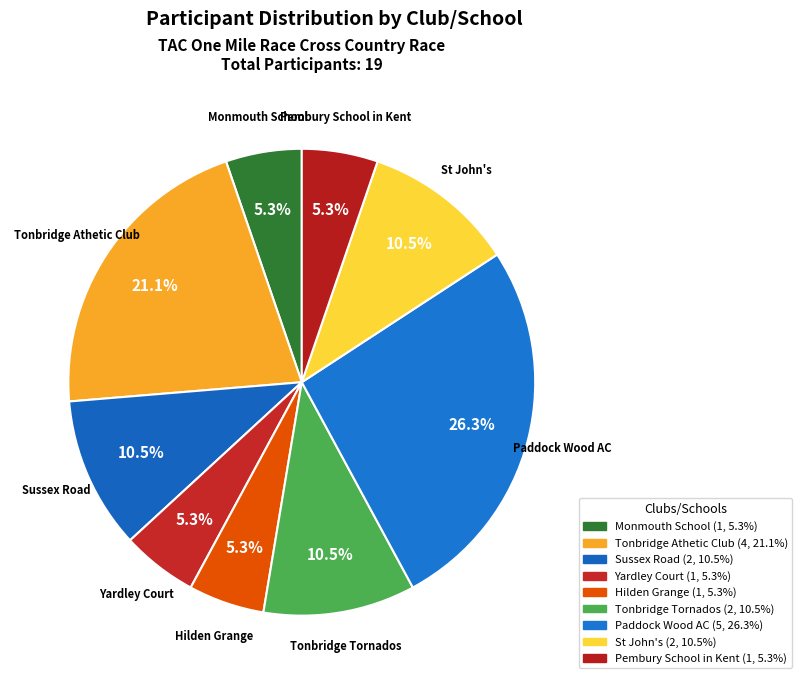

To the nearest percent, what portion does Tonbridge Athetic Club represent?

21%